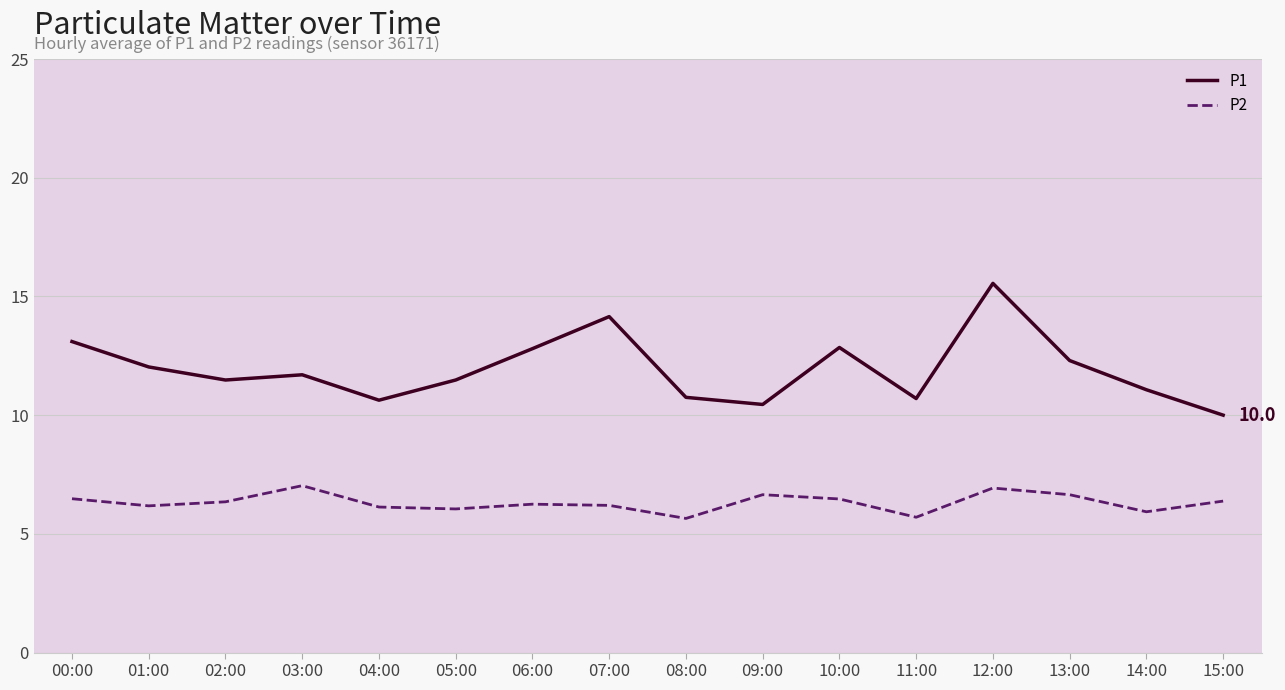

True or false: P1 has more than 1 interior local peaks.

True